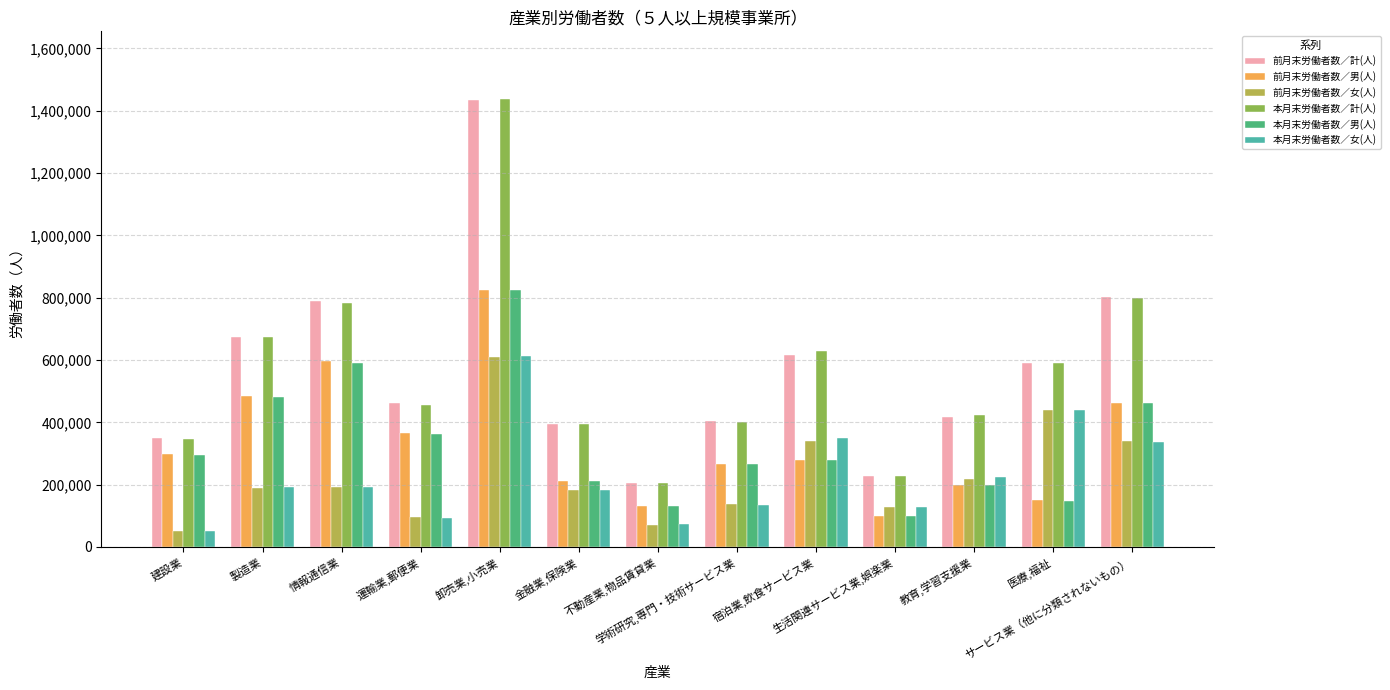

Is the value of 前月末労働者数／女(人) at 学術研究,専門・技術サービス業 greater than the value of 本月末労働者数／男(人) at 卸売業,小売業?

No